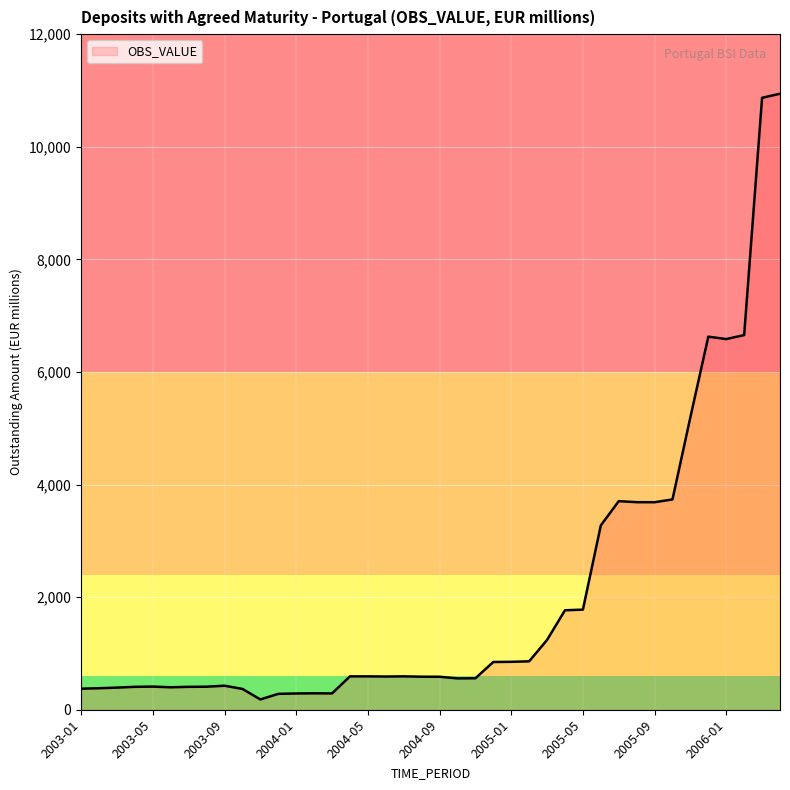

What is the difference between the maximum and minimum values?

10759